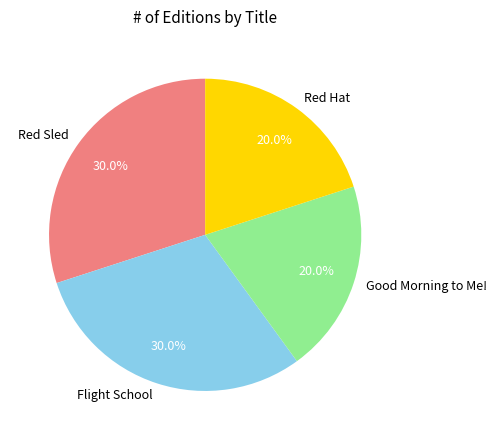

To the nearest percent, what is the difference between the Good Morning to Me! and Flight School slice percentages?

10%